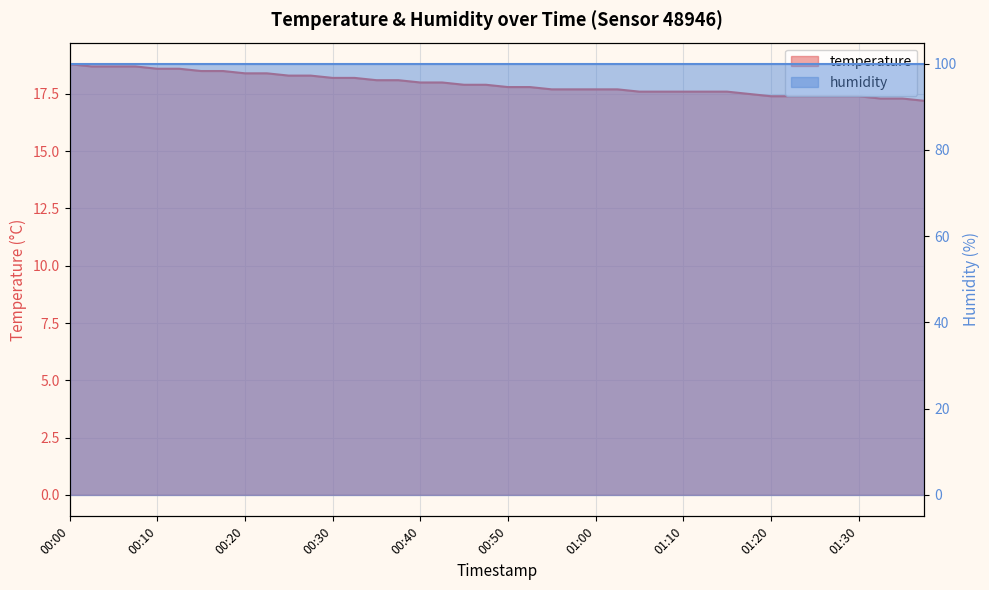

What is the sum of the values at 01:08 and 00:57?

35.3